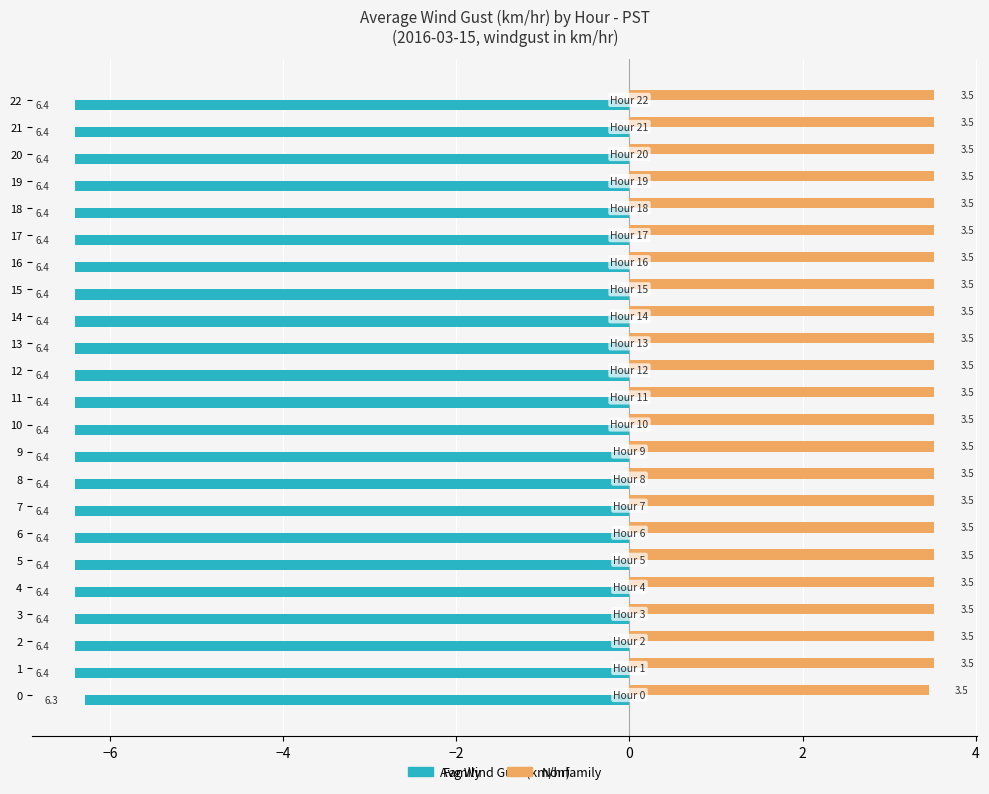

Is the value of Family at 9 greater than the value of Nonfamily at 21?

No